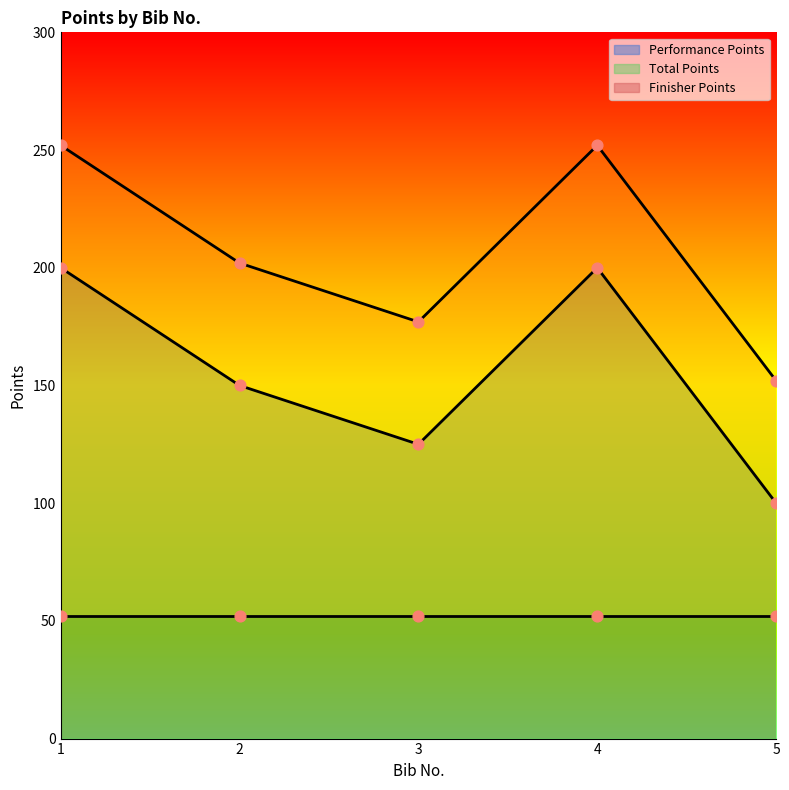

At how many categories does at least one series exceed 121?

5